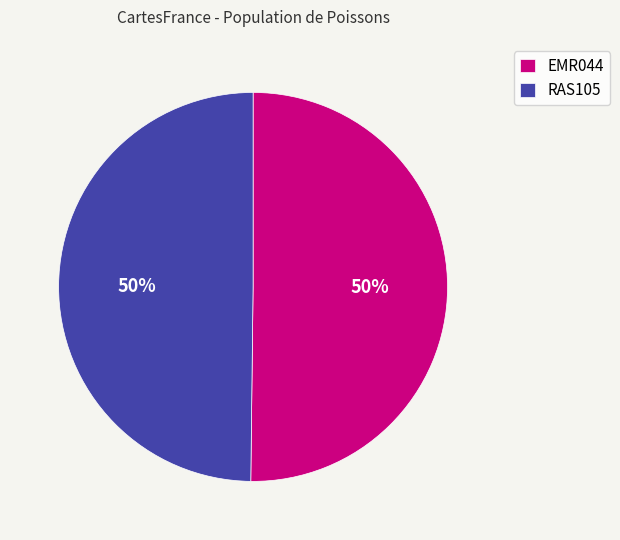

What is the ratio of the value at EMR044 to the value at RAS105?

1.0